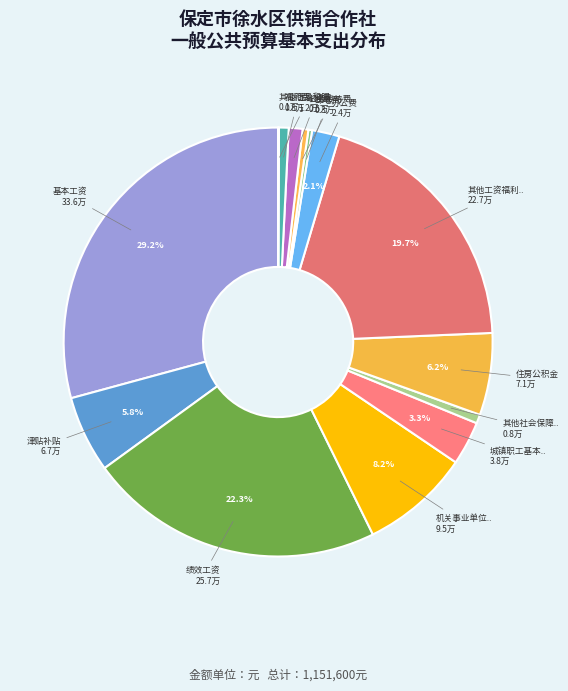

How many segments does this pie chart have?

14